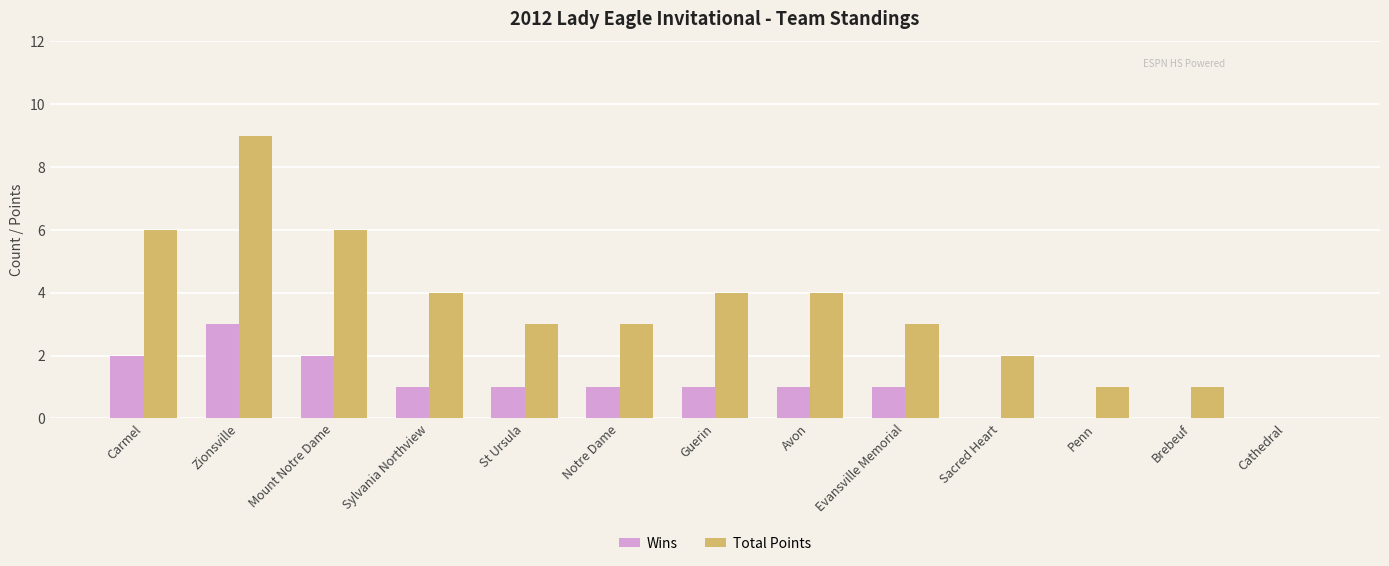

What value does the Total Points series have at Avon?

4